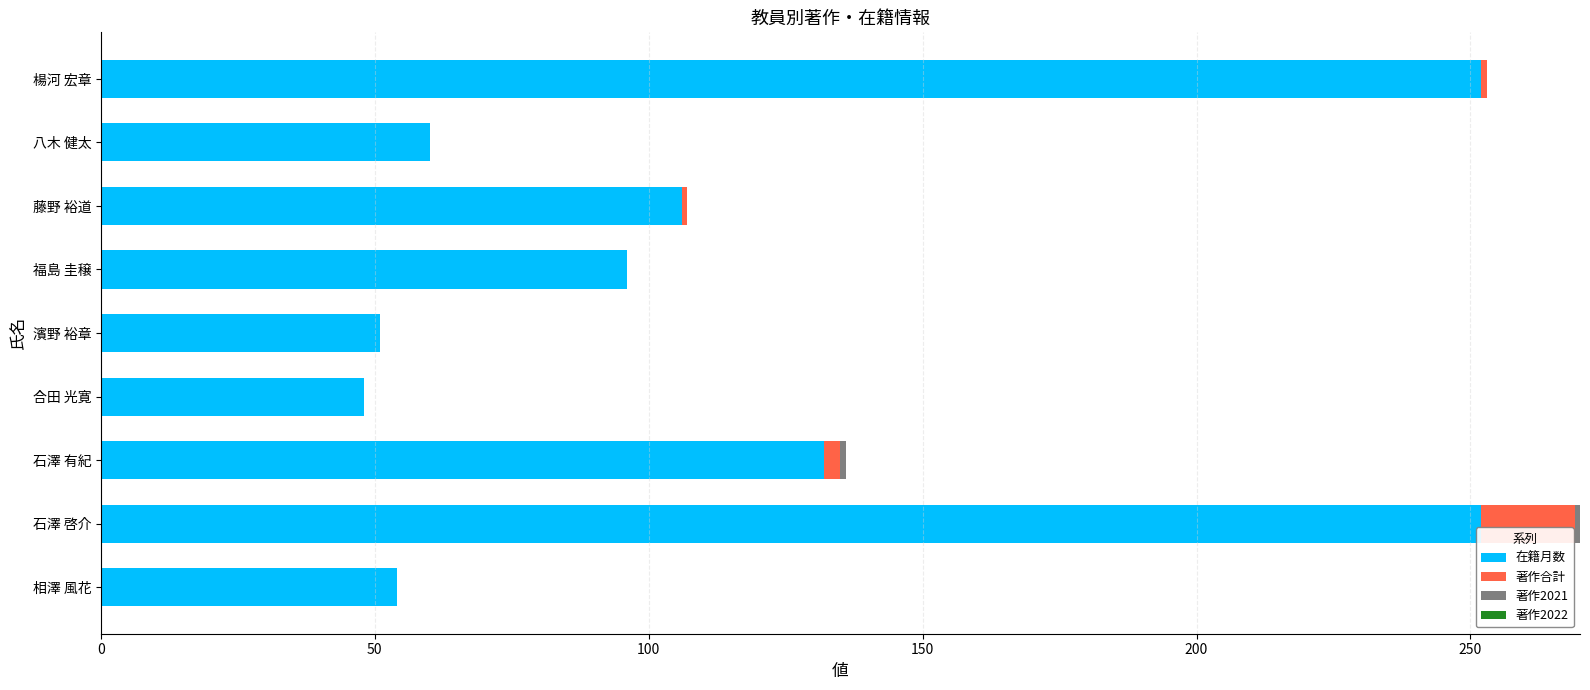

The 在籍月数 series shows 60 at 八木 健太. True or false?

True